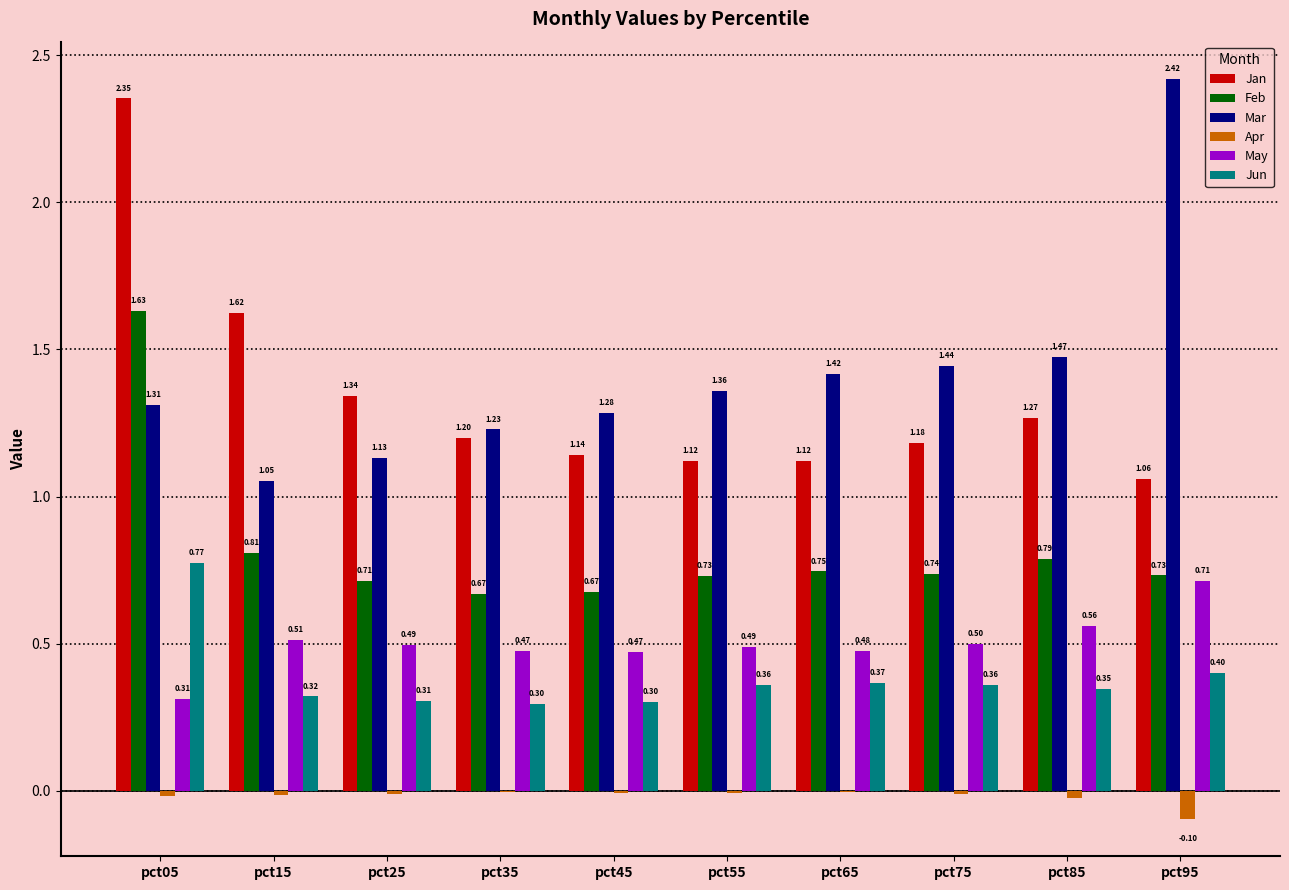

Between pct55 and pct65, which series saw the biggest shift?

Mar